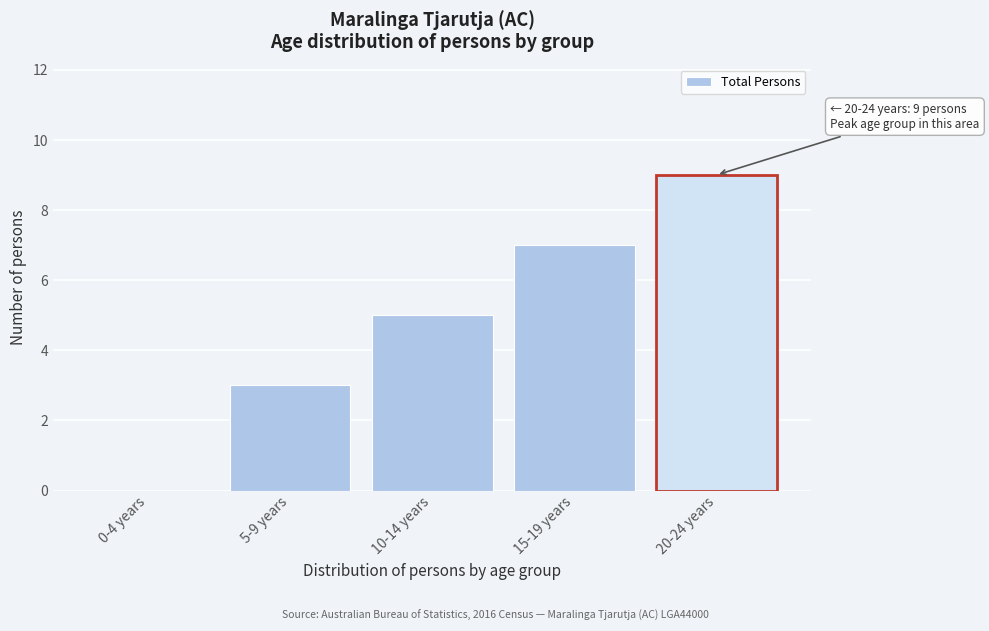

Reading left to right, extract all data points from this chart.

0-4 years=0	5-9 years=3	10-14 years=5	15-19 years=7	20-24 years=9